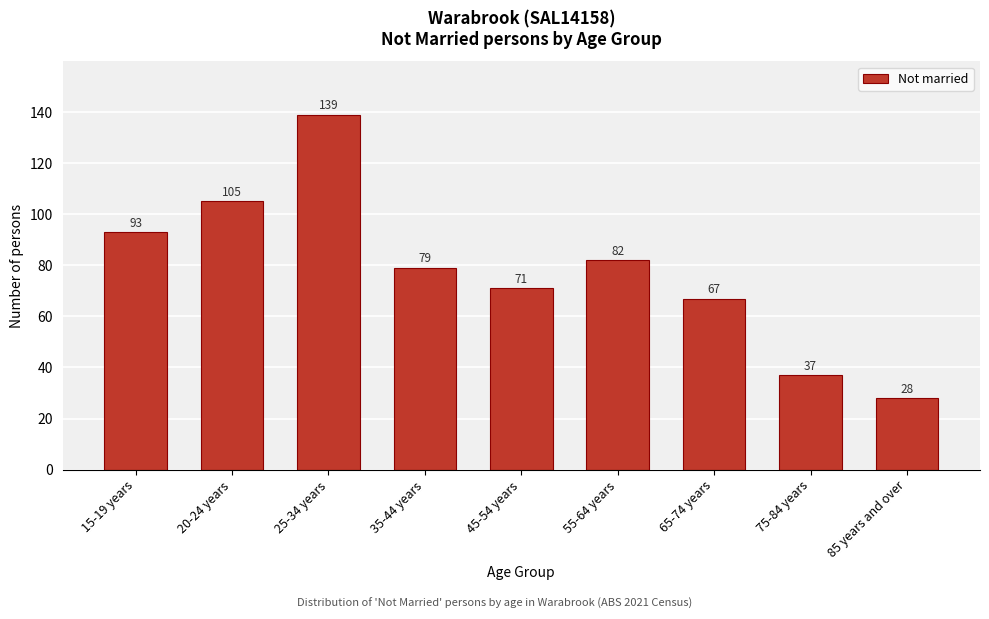

Reading left to right, what are all the values shown in this chart?

15-19 years=93	20-24 years=105	25-34 years=139	35-44 years=79	45-54 years=71	55-64 years=82	65-74 years=67	75-84 years=37	85 years and over=28